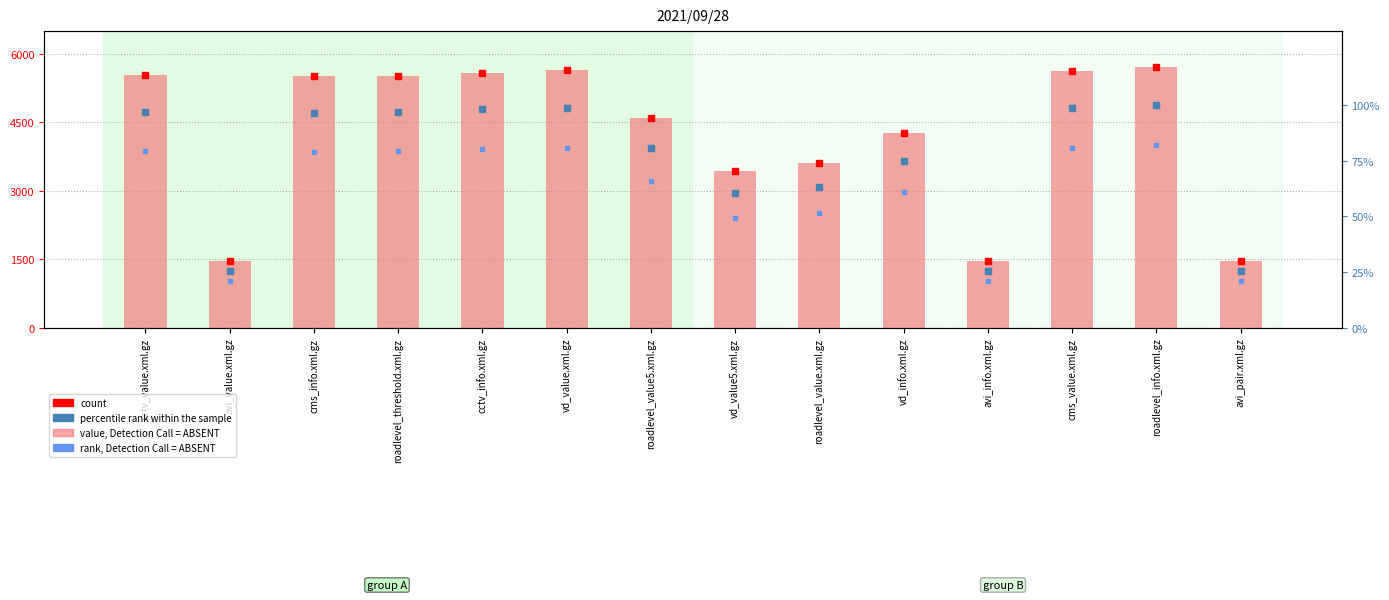

Which series has the widest spread of values?

count